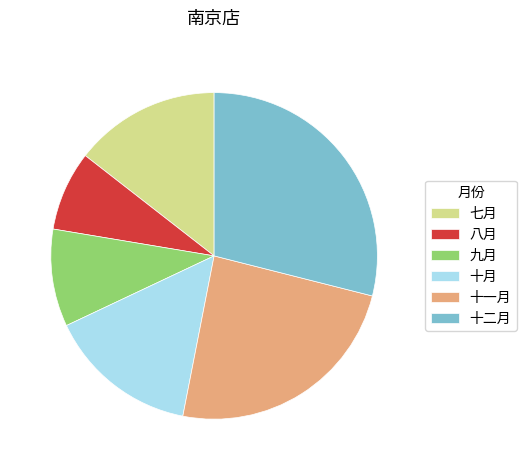

Is it true that 十月 is 15% of the pie?

True